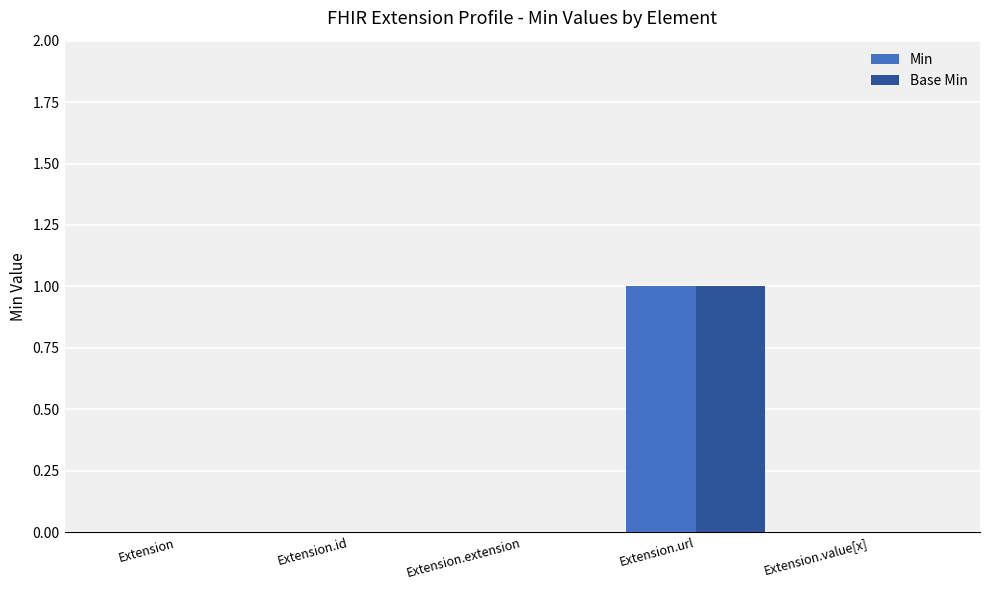

The value of Min at Extension.url is 1. True or false?

True